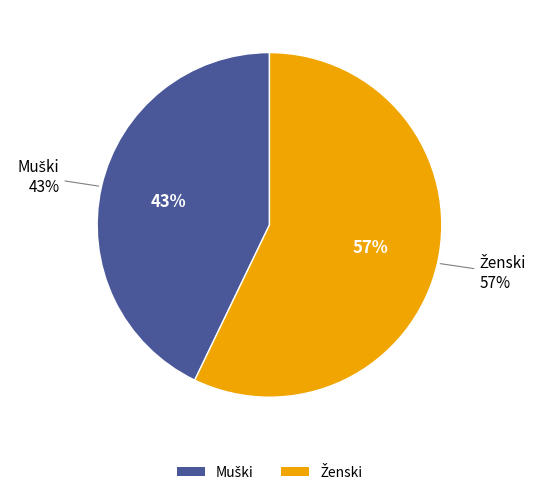

Which slice represents more than half of the pie?

Ženski